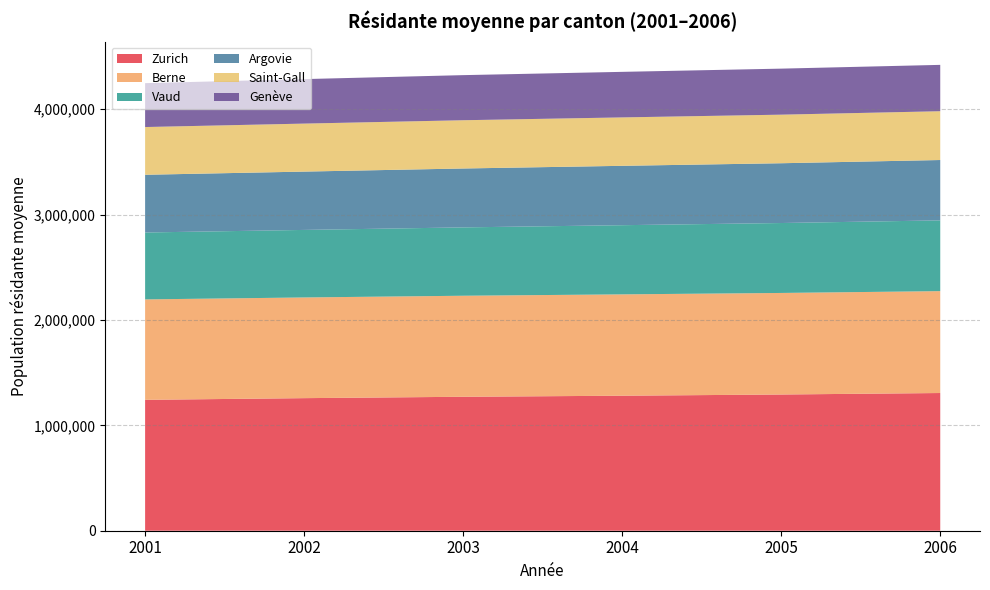

Reading right to left, what are all the values shown in this chart?

Zurich: 2006=1306603	2005=1292481	2004=1281018	2003=1271011	2002=1257924	2001=1242020
Berne: 2006=966743	2005=963657	2004=961647	2003=958646	2002=955428	2001=952877
Vaud: 2006=671432	2005=663530	2004=656405	2003=648526	2002=640842	2001=634875
Argovie: 2006=572719	2005=567228	2004=563334	2003=558885	2002=553404	2001=547727
Saint-Gall: 2006=463020	2005=460917	2004=459377	2003=457879	2002=455479	2001=452894
Genève: 2006=439785	2005=436721	2004=432235	2003=427914	2002=422193	2001=416356